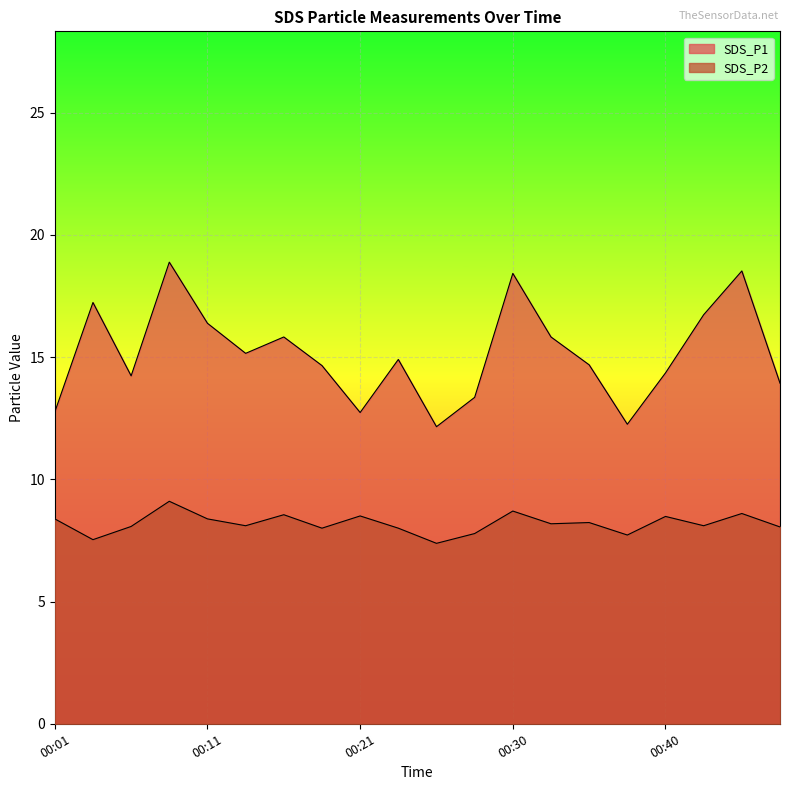

Is the value of SDS_P1 at 00:04 greater than the value of SDS_P2 at 00:06?

Yes